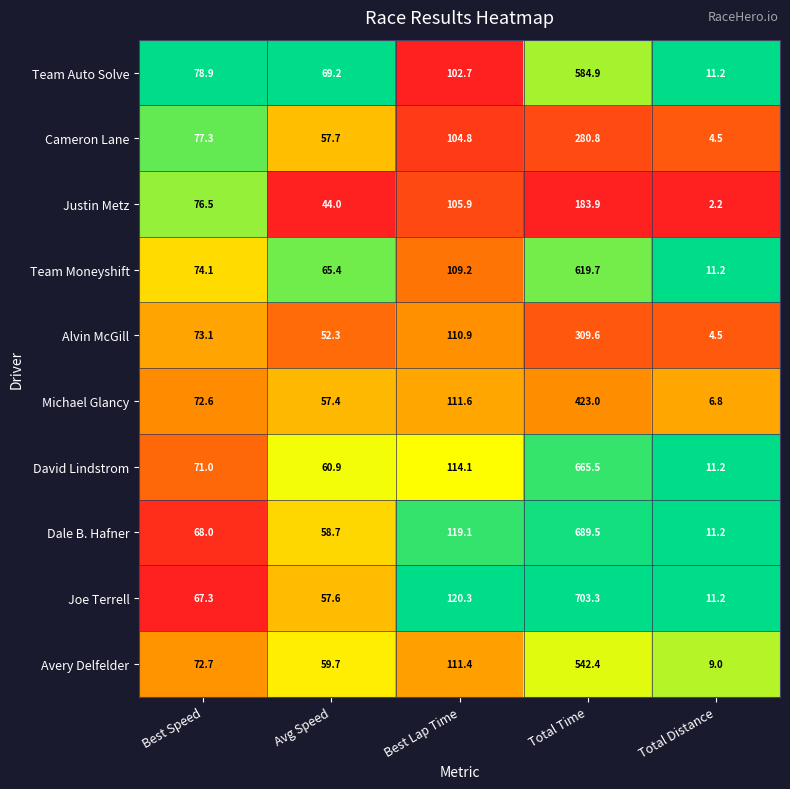

Which series has the largest range (max minus min)?

Joe Terrell